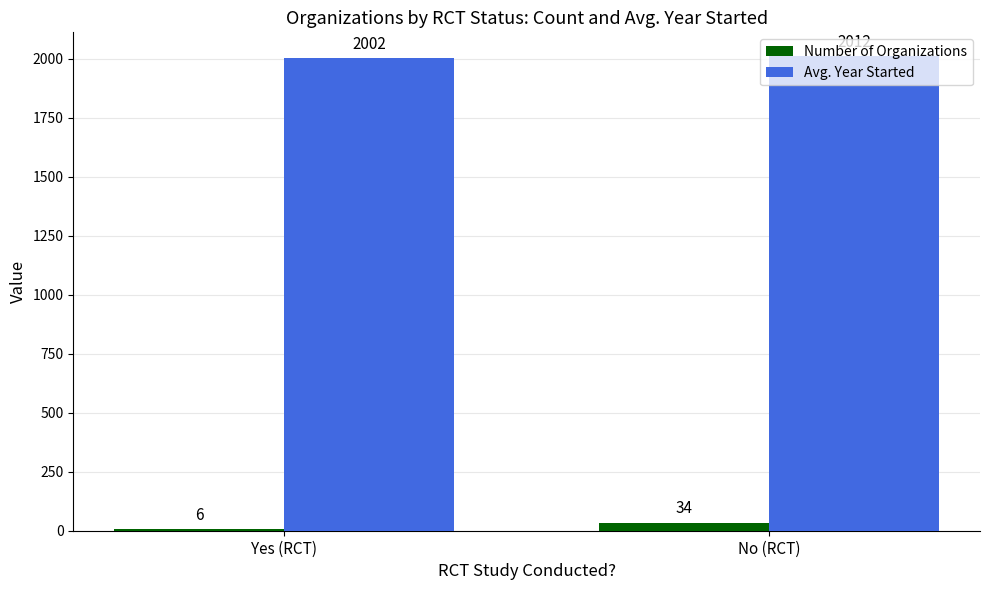

The value of Number of Organizations at Yes (RCT) is 6. True or false?

True